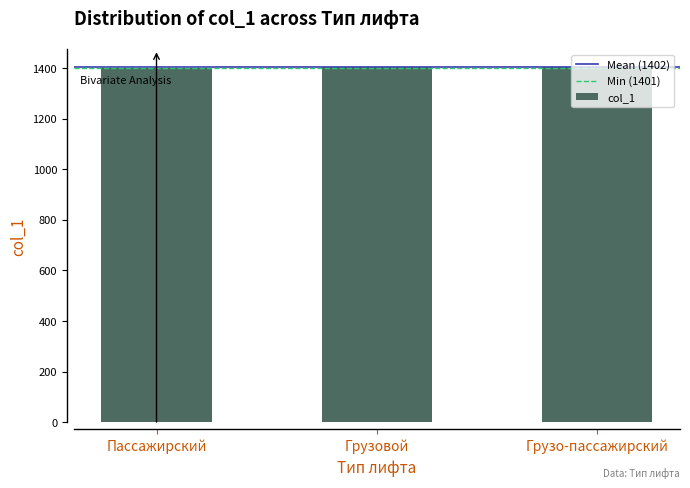

What is the value of the 1st bar from the left?

1401